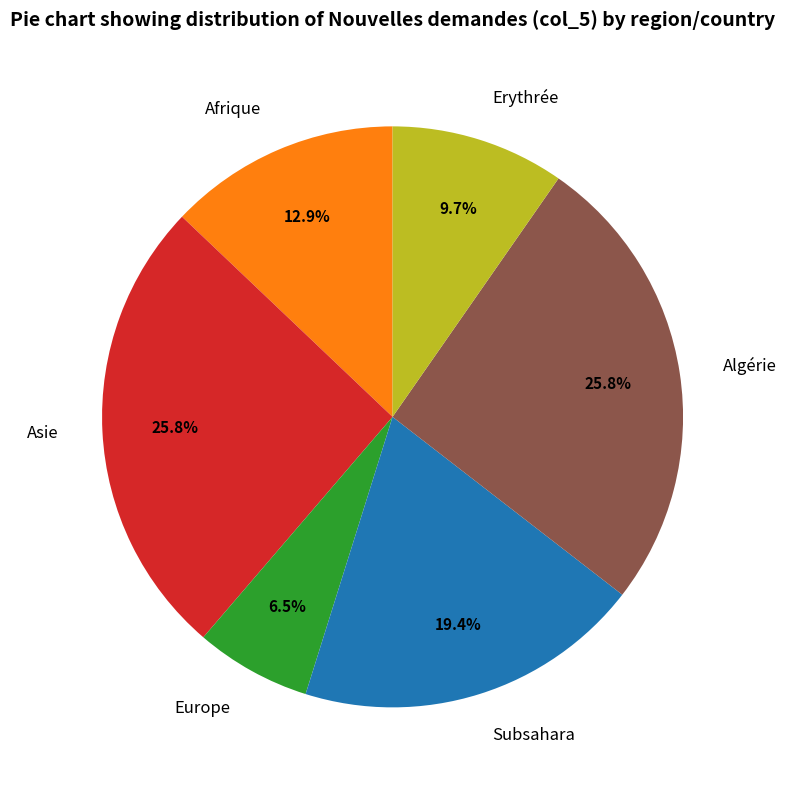

How much of the chart is everything except Afrique?

87.1%